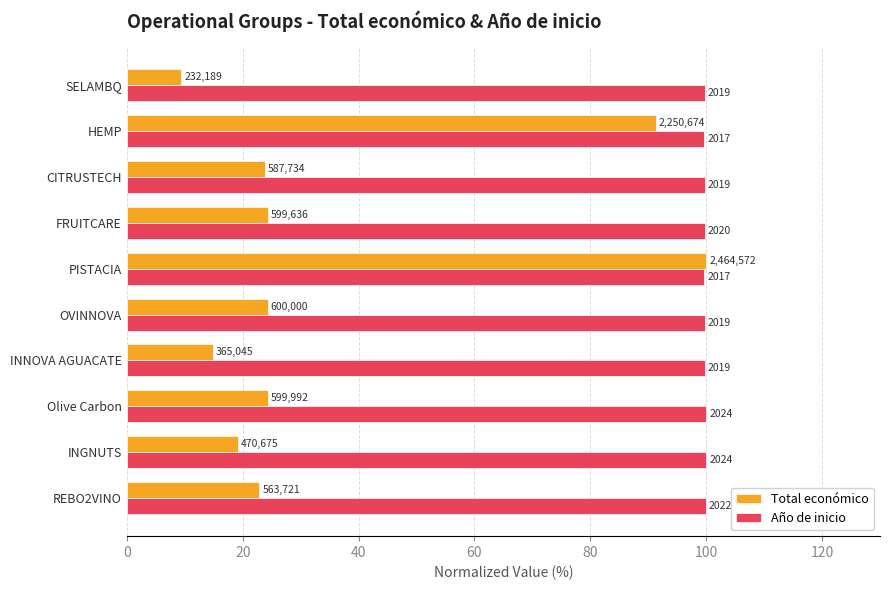

What are all the series names shown in the legend?

Total económico, Año de inicio